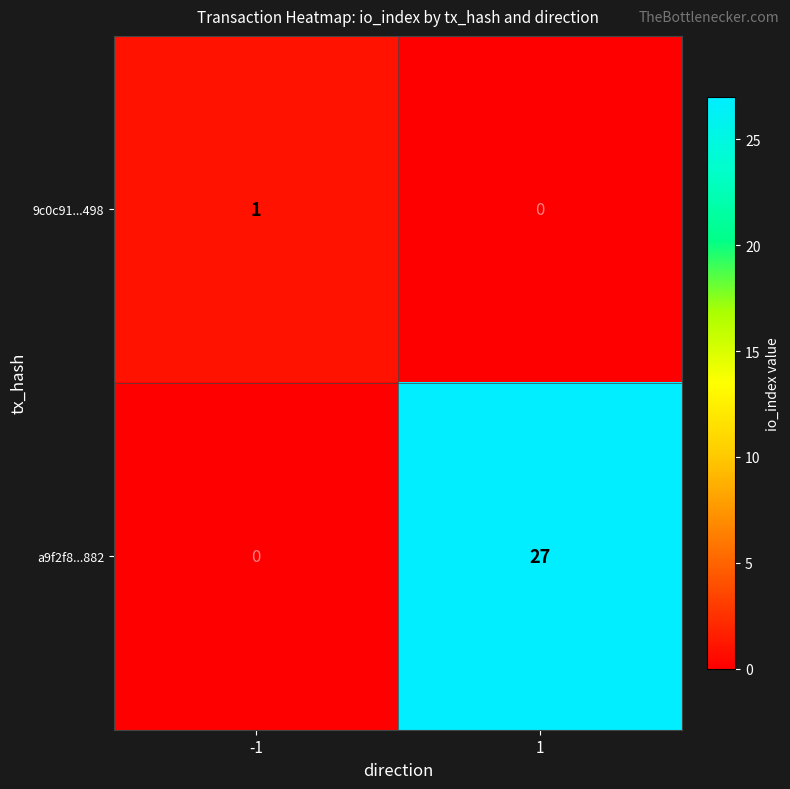

What is the sum of the a9f2f8...882 values at 1 and -1?

27